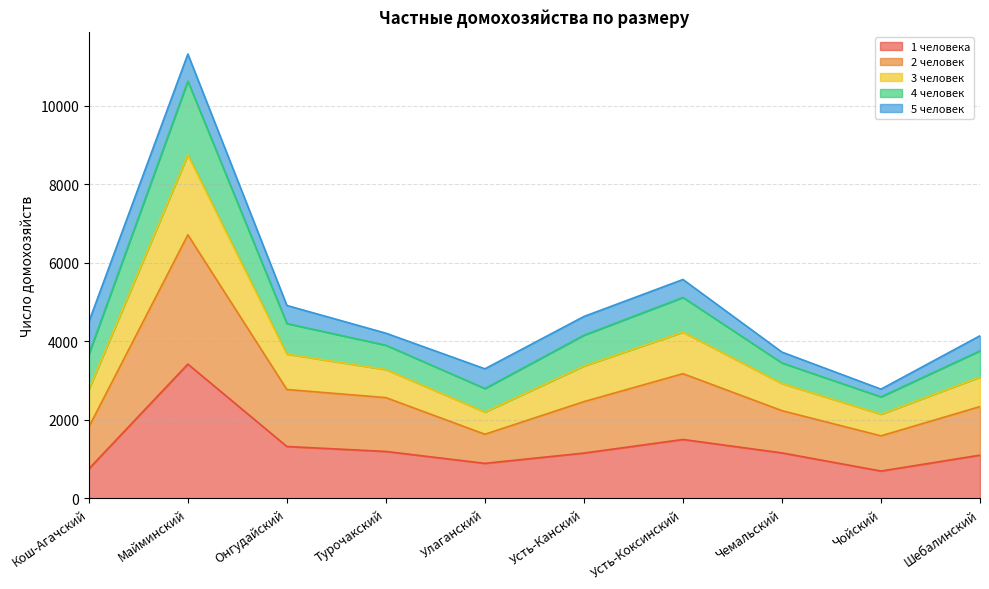

What is the minimum value for 1 человека?

697